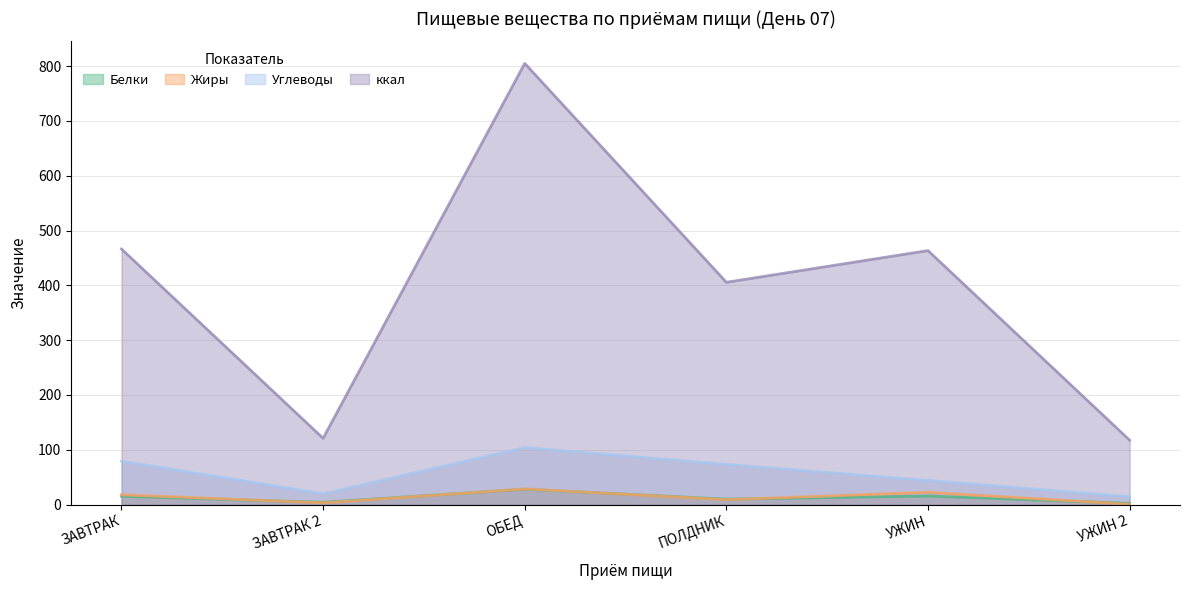

What is the spread (max minus min) of values at ЗАВТРАК?

451.1